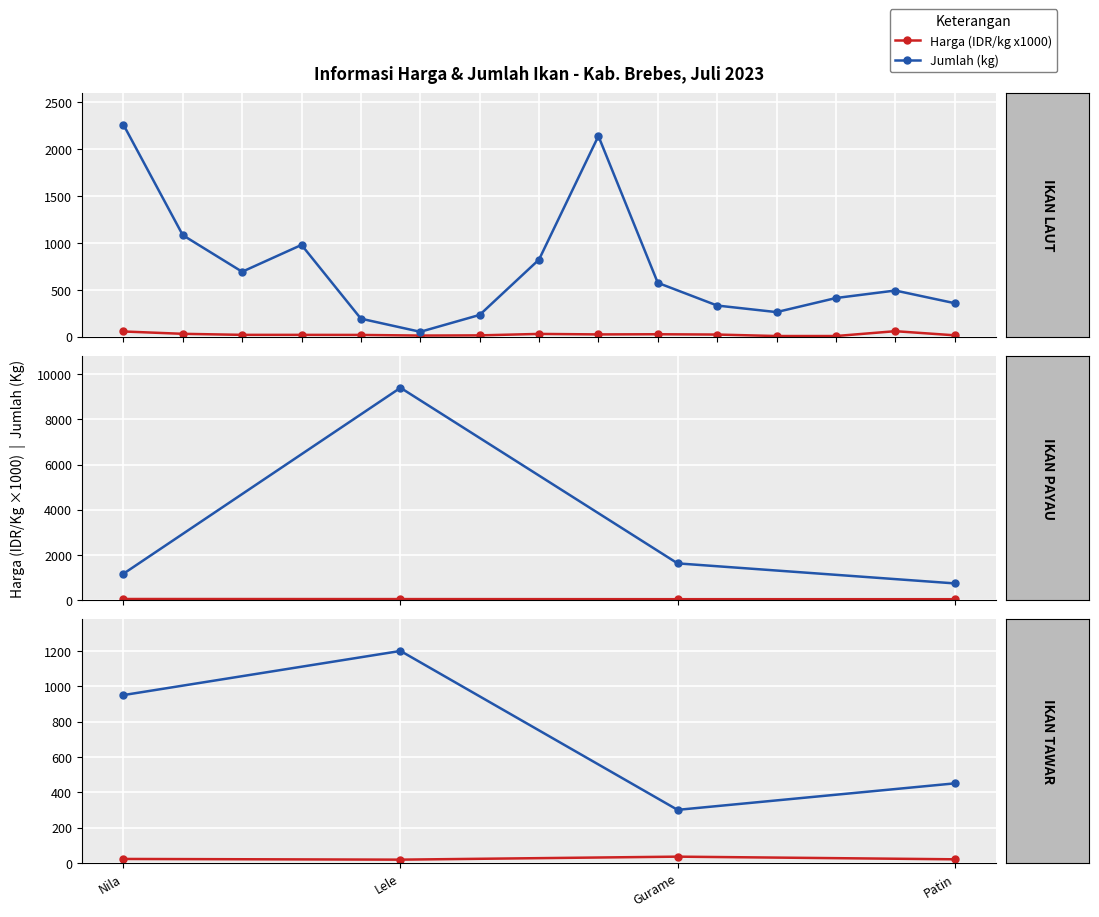

What value does the Jumlah (kg) series have at Patin, to the nearest 100?

400